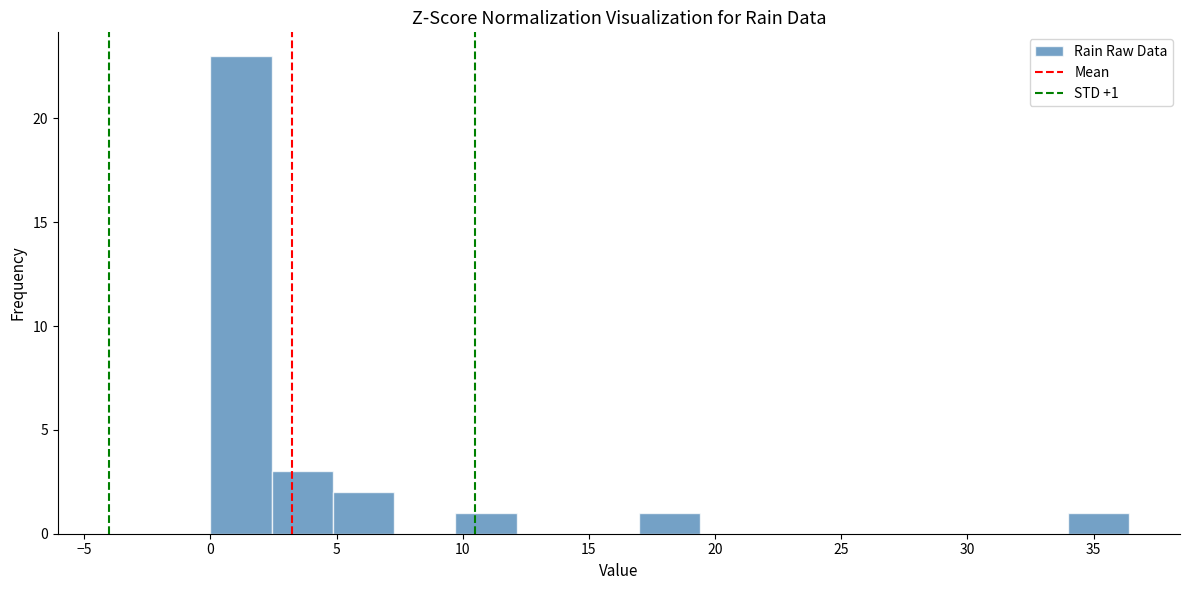

Which range on the x-axis has the tallest bar?

0.0 to 2.5